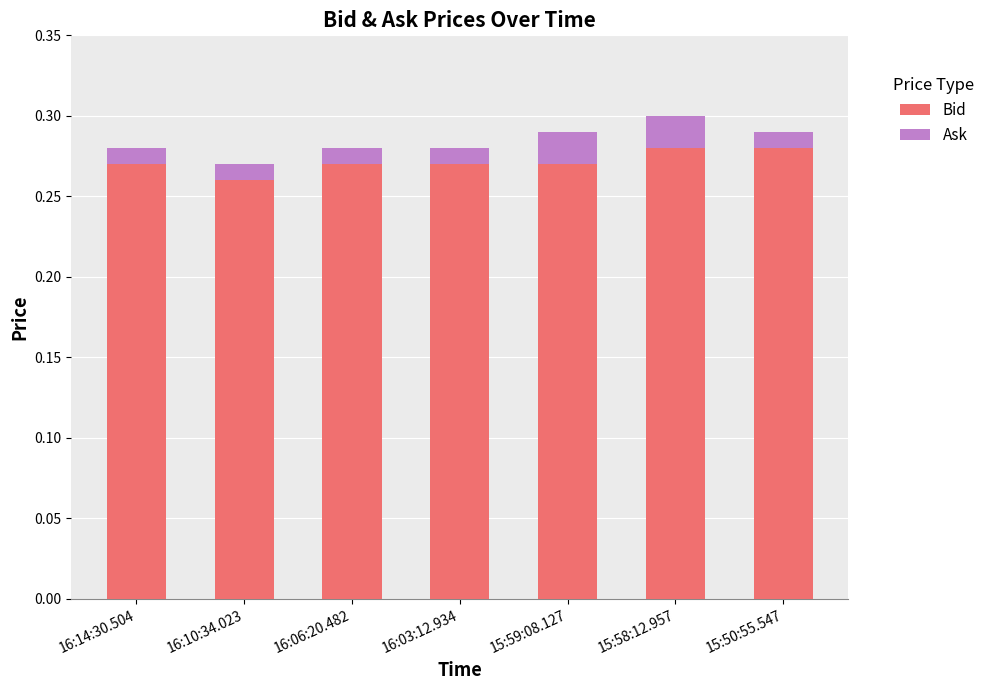

How many Bid values are between 0 and 1?

7